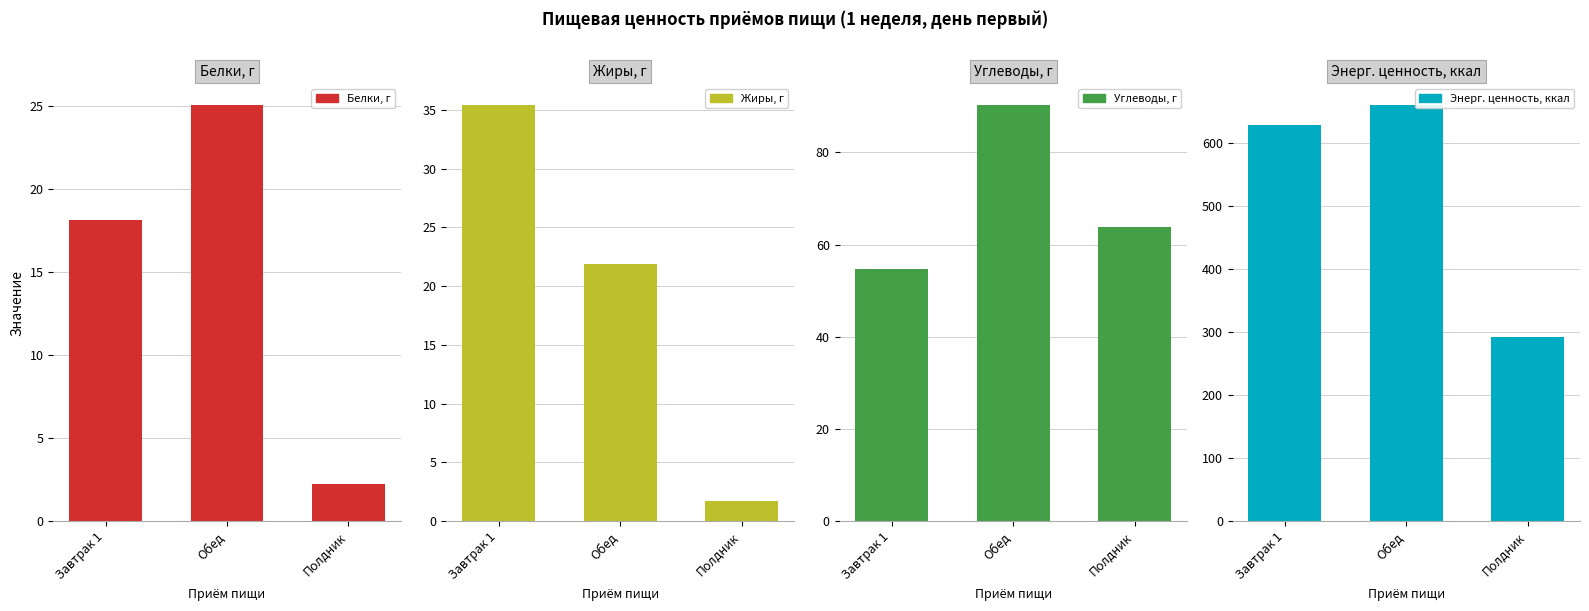

At how many categories does at least one series exceed 317?

2